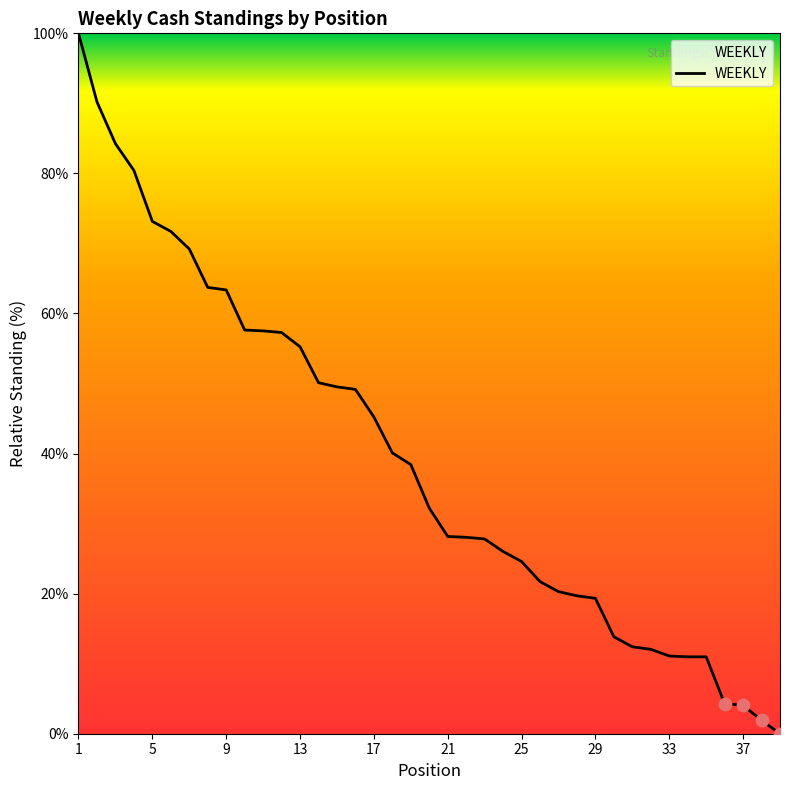

What is the maximum value shown in the chart?

100.0